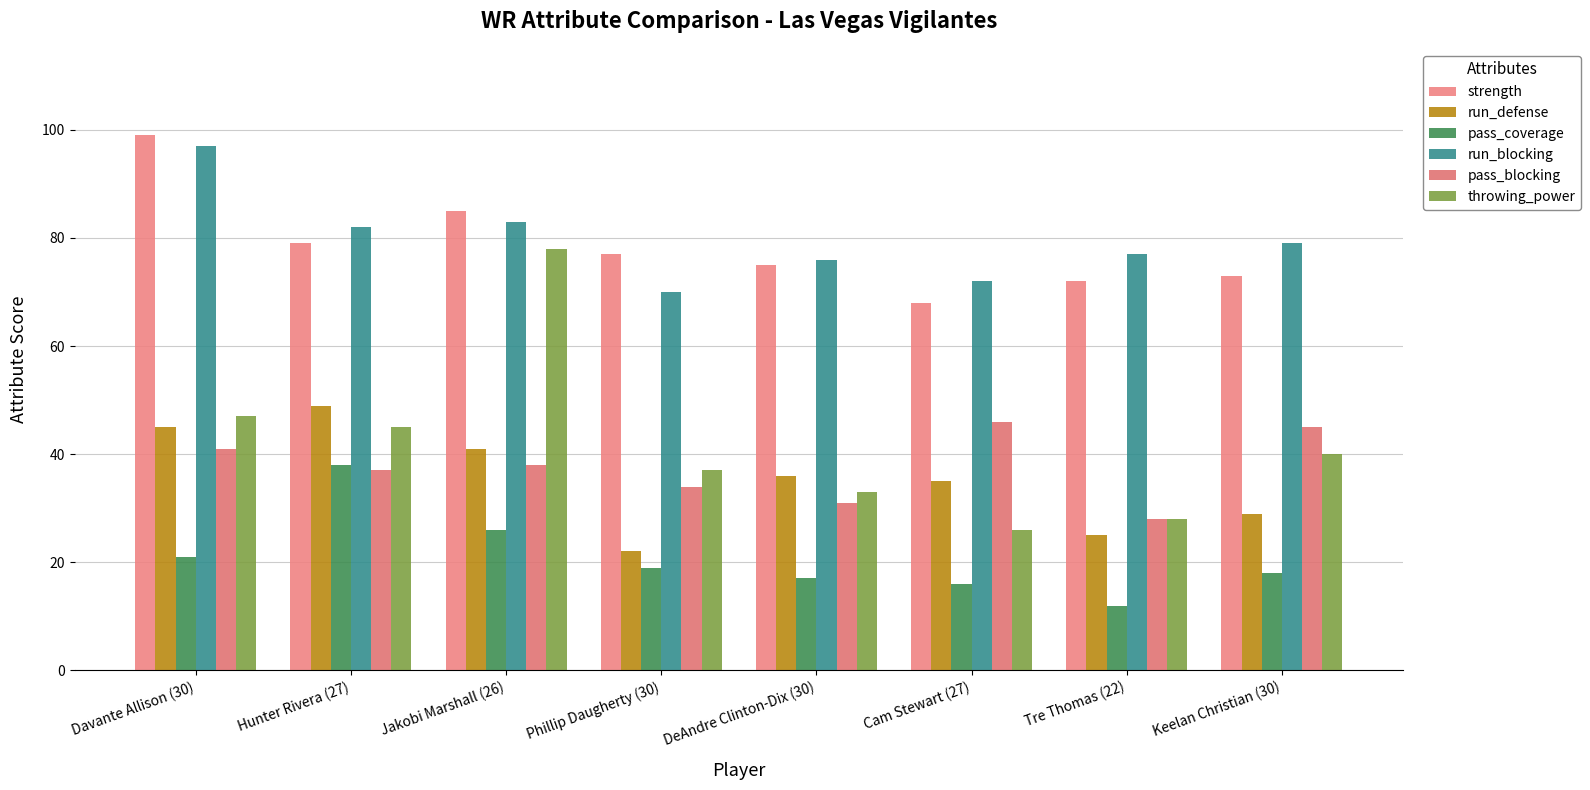

What is the difference between the strength values at Cam Stewart (27) and Jakobi Marshall (26)?

17